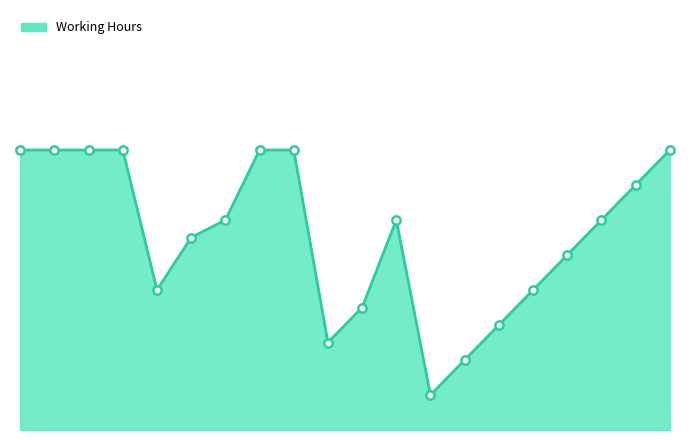

Does the chart have visible grid lines?

No